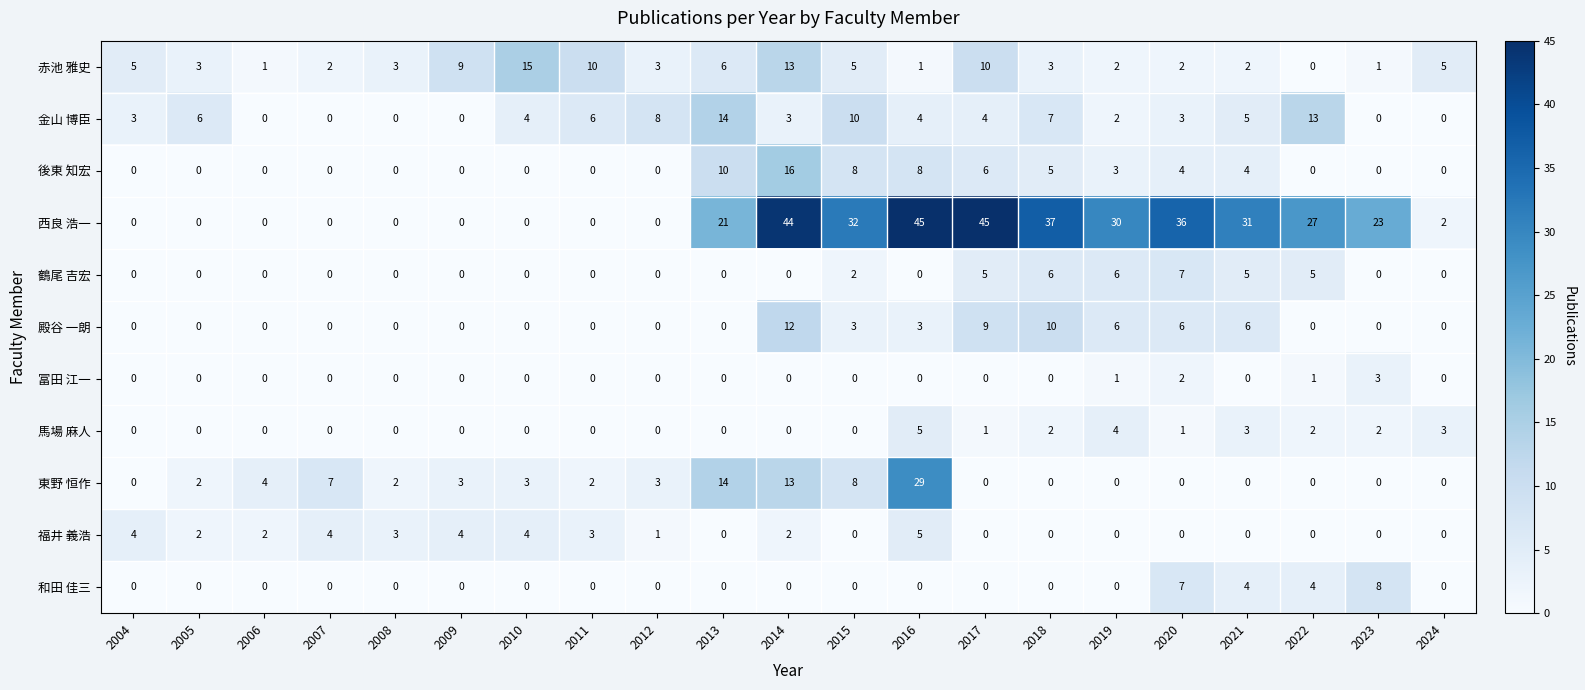

At which label is 金山 博臣 closest to 7?

2018